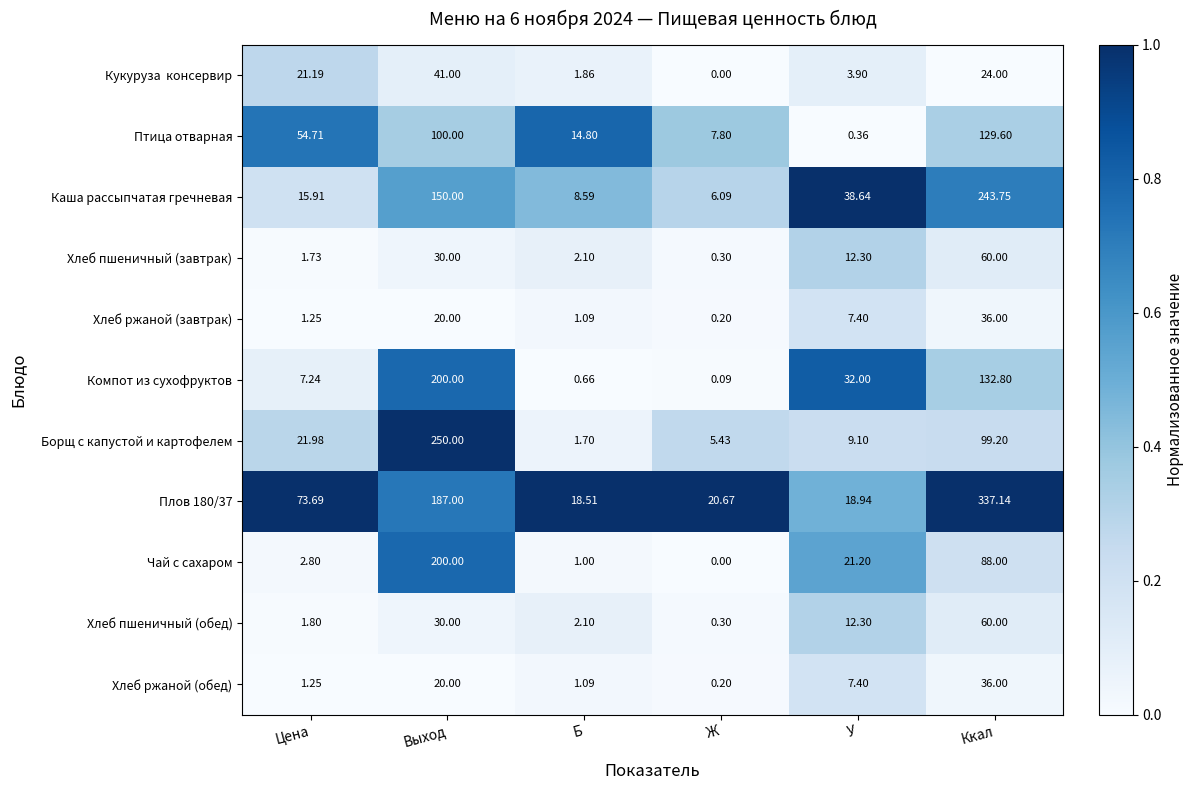

Between Ж and У, which series saw the biggest shift?

Каша рассыпчатая гречневая